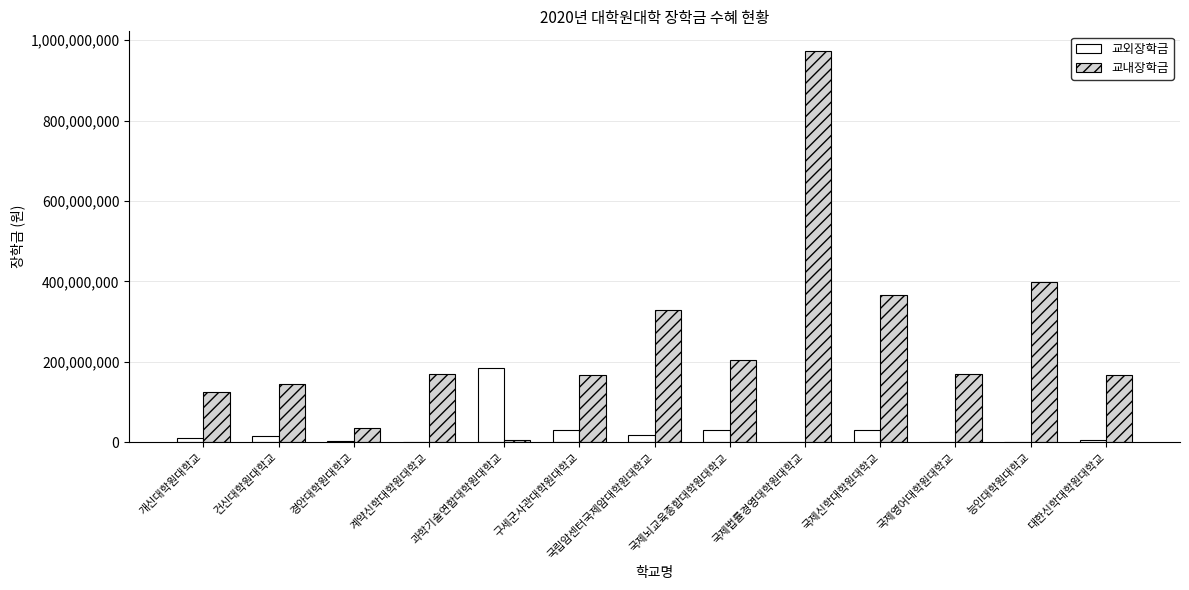

Are the bars grouped side by side (vs. stacked)?

Yes